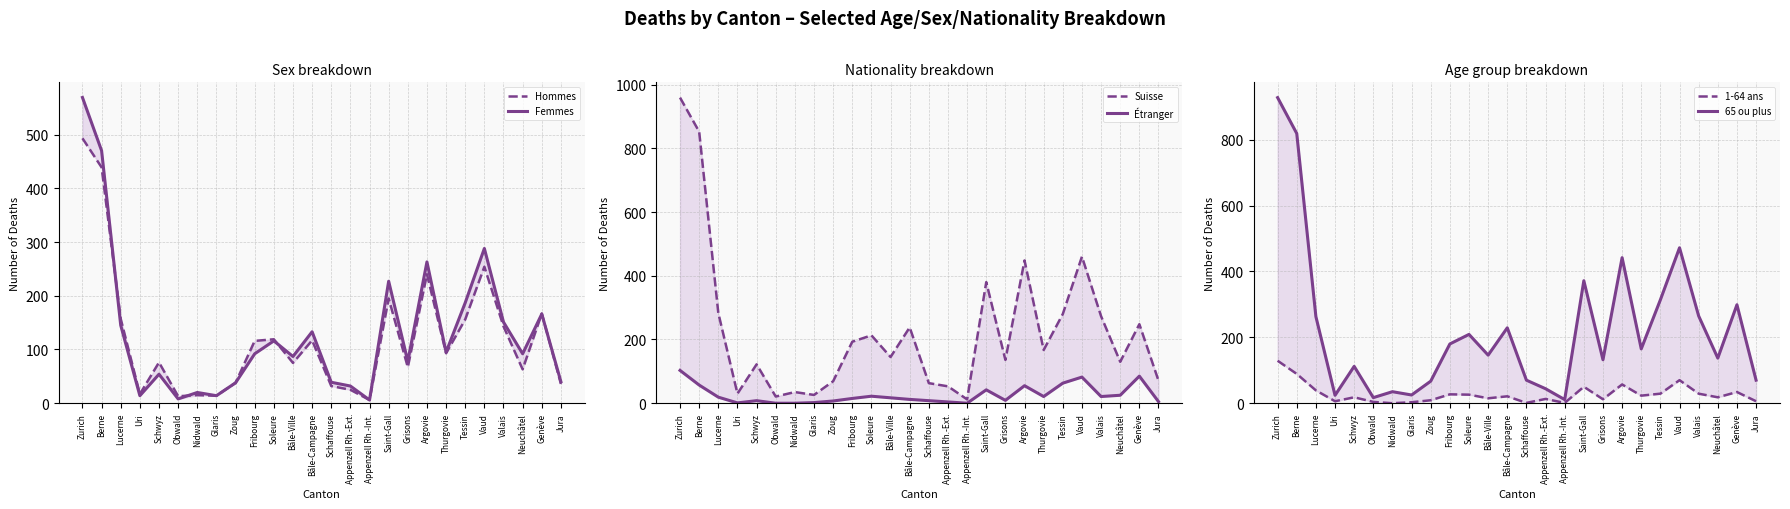

Reading left to right, list all the values displayed in this chart.

Hommes: 493	439	157	17	76	13	15	14	38	116	119	75	117	32	25	6	195	67	240	93	156	254	143	63	167	36
Femmes: 569	470	145	14	54	8	20	14	38	92	116	87	133	39	32	6	227	78	263	95	187	288	151	92	166	40
Suisse: 959	852	283	30	122	21	35	26	69	193	213	145	238	63	53	12	380	136	448	167	280	460	273	130	248	71
Étranger: 103	57	19	1	8	0	0	2	7	15	22	17	12	8	4	0	42	9	55	21	63	82	21	25	85	5
1-64 ans: 129	89	39	6	18	4	0	3	9	27	26	15	21	1	13	1	50	12	57	23	29	70	29	18	34	6
65 ou plus: 928	819	263	24	112	17	35	25	67	180	209	146	229	70	44	11	372	132	442	165	314	472	265	137	299	70